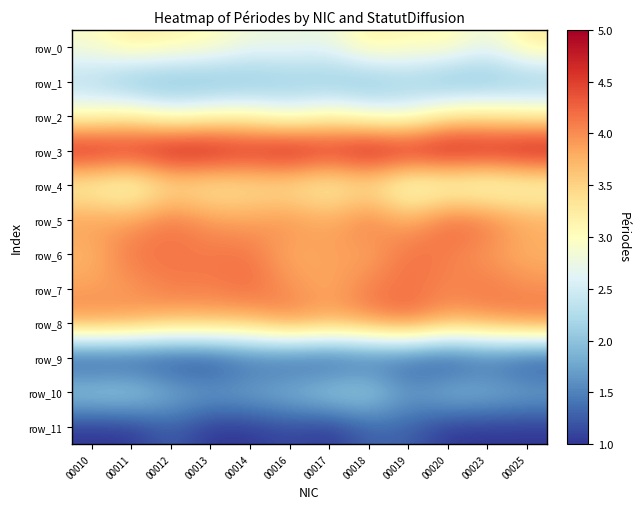

What is the approximate value of row_0 at 00019?

3.1